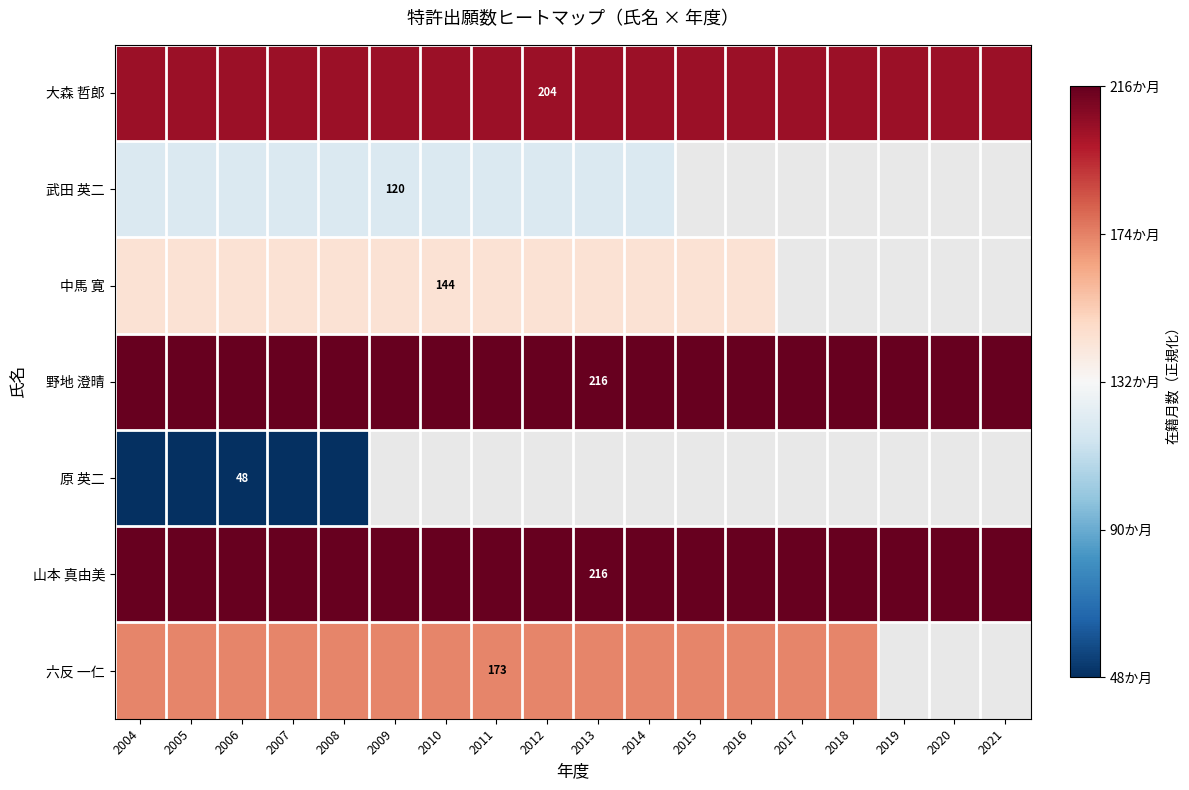

The value of 中馬 寛 at 2015 is 0.2. True or false?

False